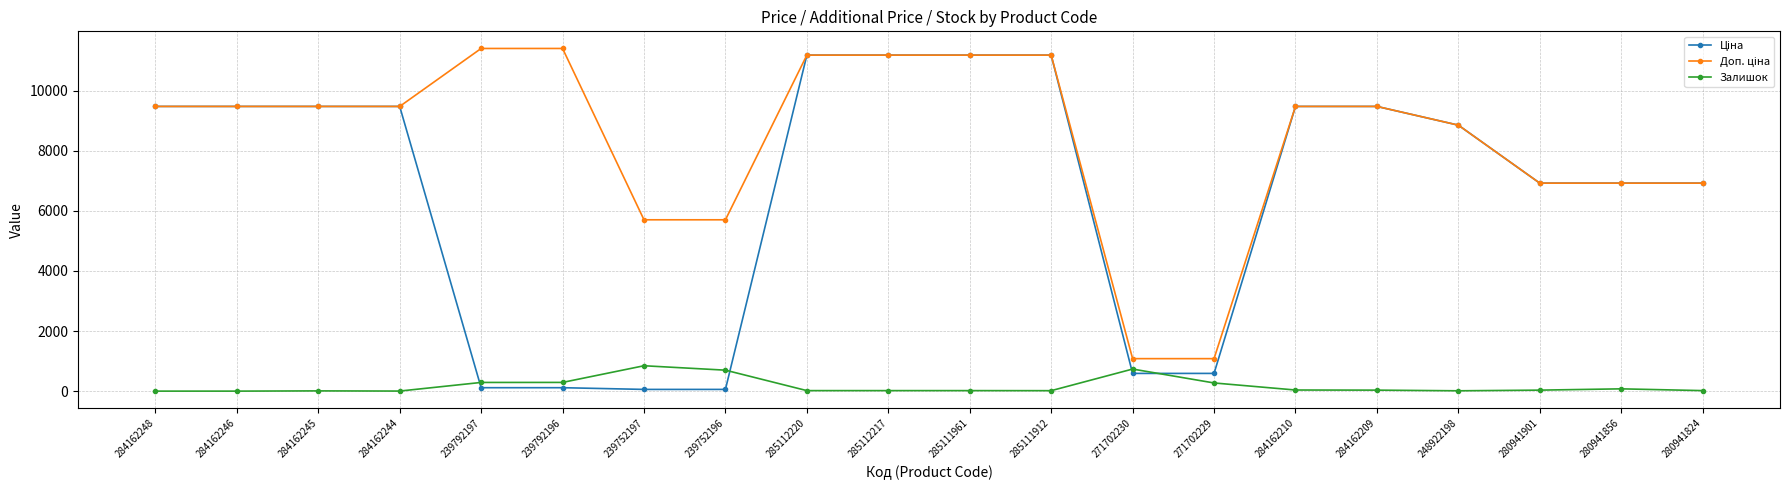

At how many categories does at least one series exceed 10913?

6